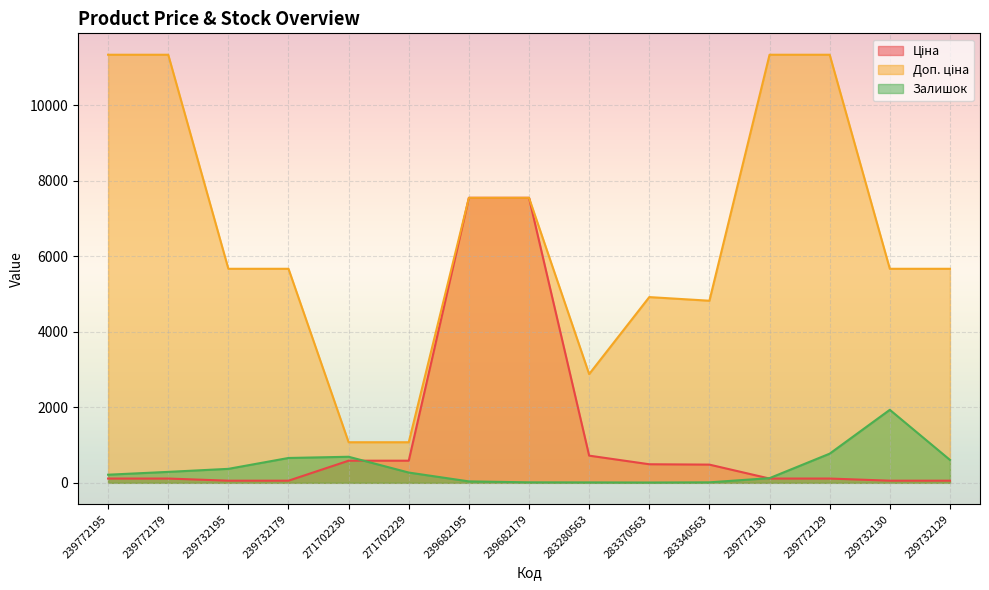

Reading left to right, transcribe all the data shown in this chart.

Ціна: 239772195=113.3	239772179=113.3	239732195=56.7	239732179=56.7	271702230=586.0	271702229=586.0	239682195=7545.9	239682179=7545.9	283280563=719.6	283370563=491.7	283340563=482.1	239772130=113.3	239772129=113.3	239732130=56.7	239732129=56.7
Доп. ціна: 239772195=11334.0	239772179=11334.0	239732195=5667.0	239732179=5667.0	271702230=1074.5	271702229=1074.5	239682195=7545.9	239682179=7545.9	283280563=2878.5	283370563=4917.4	283340563=4821.4	239772130=11334.0	239772129=11334.0	239732130=5667.0	239732129=5667.0
Залишок: 239772195=215.0	239772179=290.0	239732195=370.0	239732179=658.0	271702230=690.0	271702229=272.0	239682195=38.0	239682179=13.0	283280563=11.0	283370563=8.0	283340563=13.0	239772130=124.0	239772129=772.0	239732130=1933.0	239732129=607.0